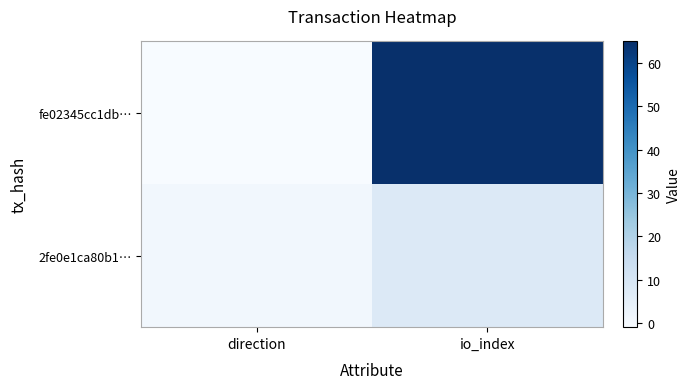

Reading left to right, list all the values displayed in this chart.

fe02345cc1db…: direction=-1	io_index=65
2fe0e1ca80b1…: direction=1	io_index=8